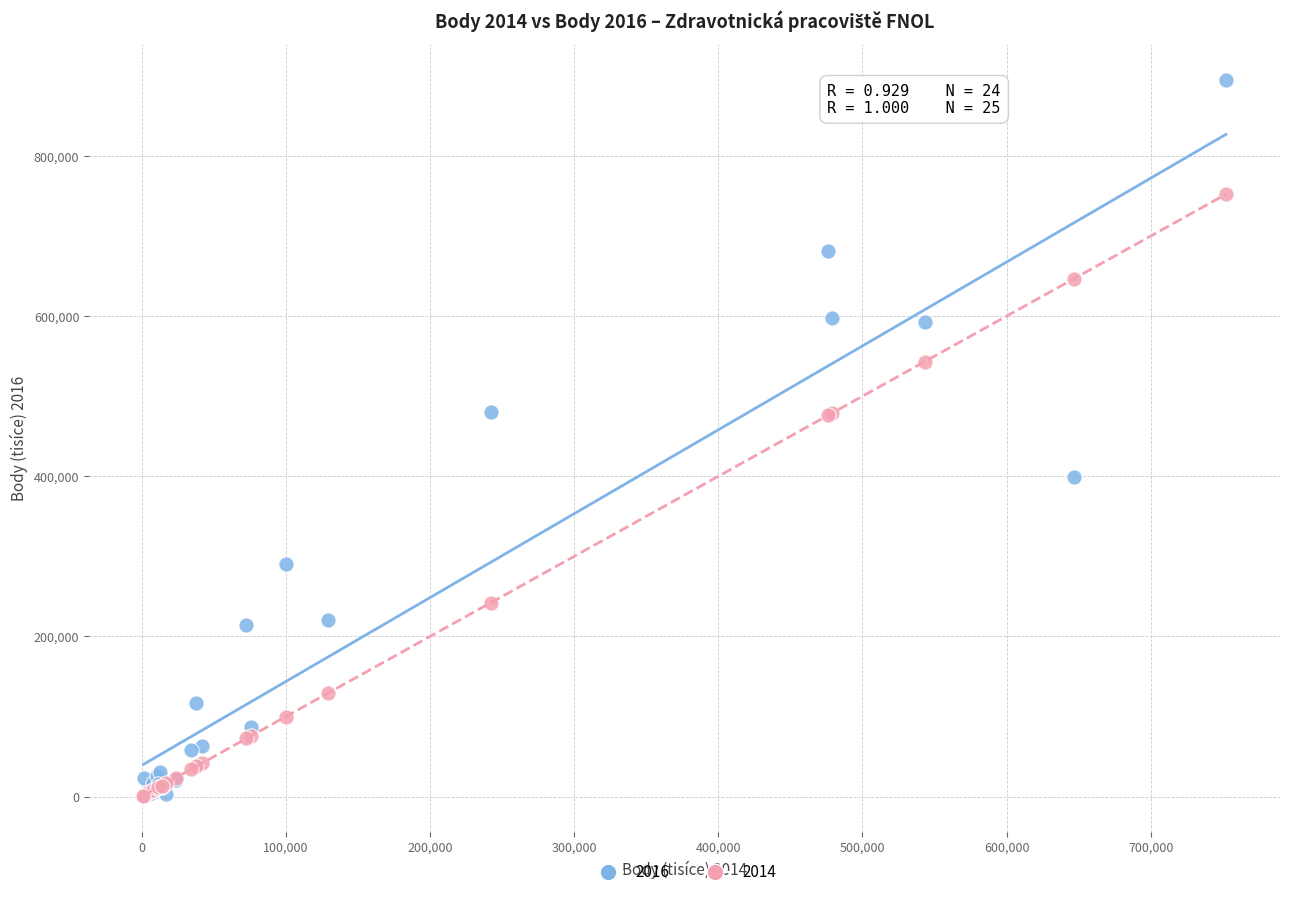

Which series reaches the maximum Y coordinate?

2016